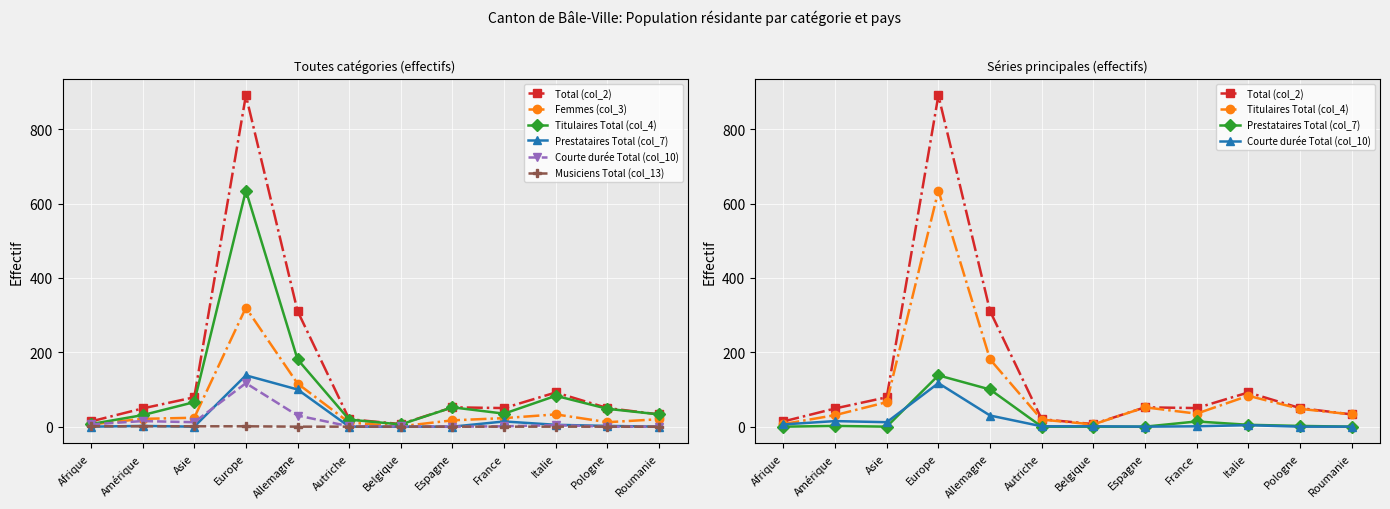

At which label is Prestataires Total (col_7) closest to 69?

Allemagne